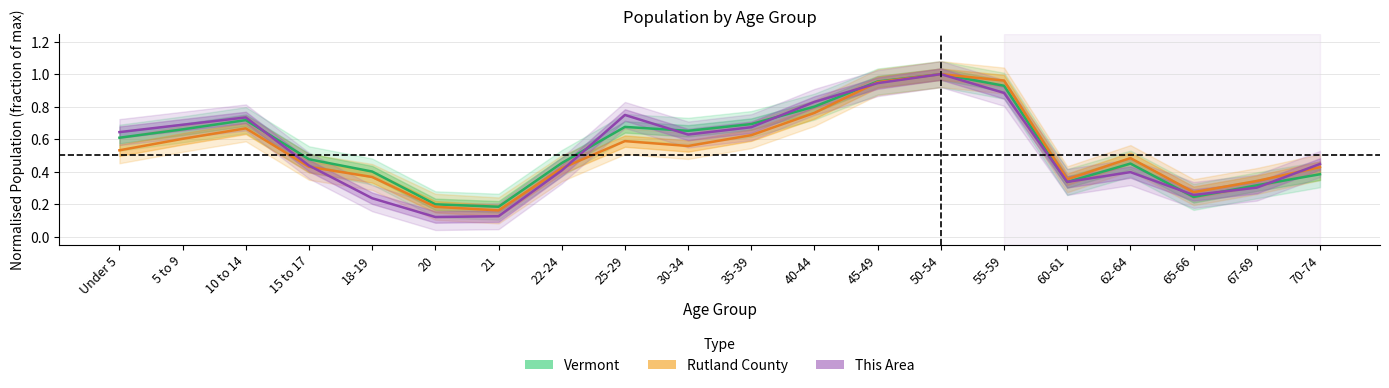

Does the chart have visible grid lines?

Yes